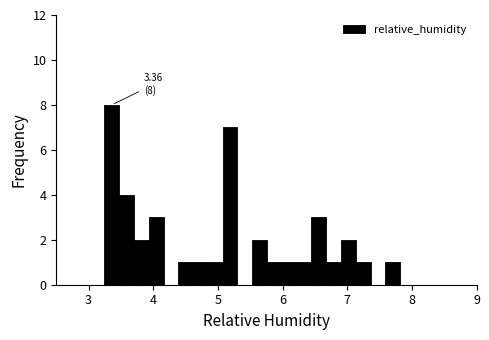

Around what value on the x-axis is the tallest bar? Give the approximate position of its centre, as read against the axis.

3.4